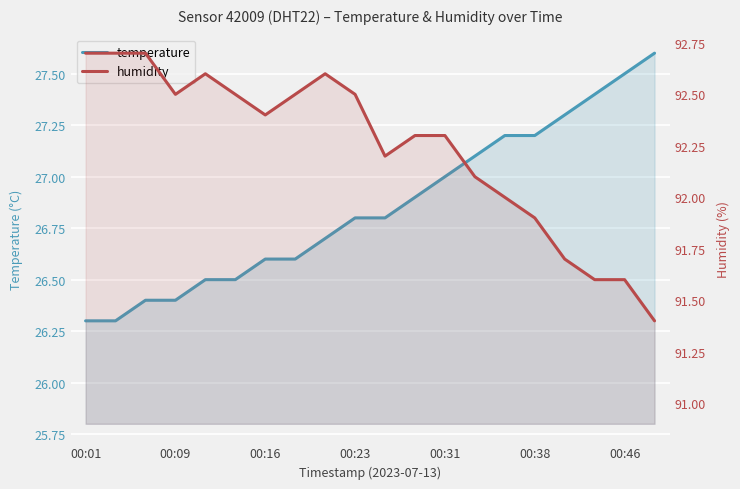

What is the greatest value displayed?

92.7